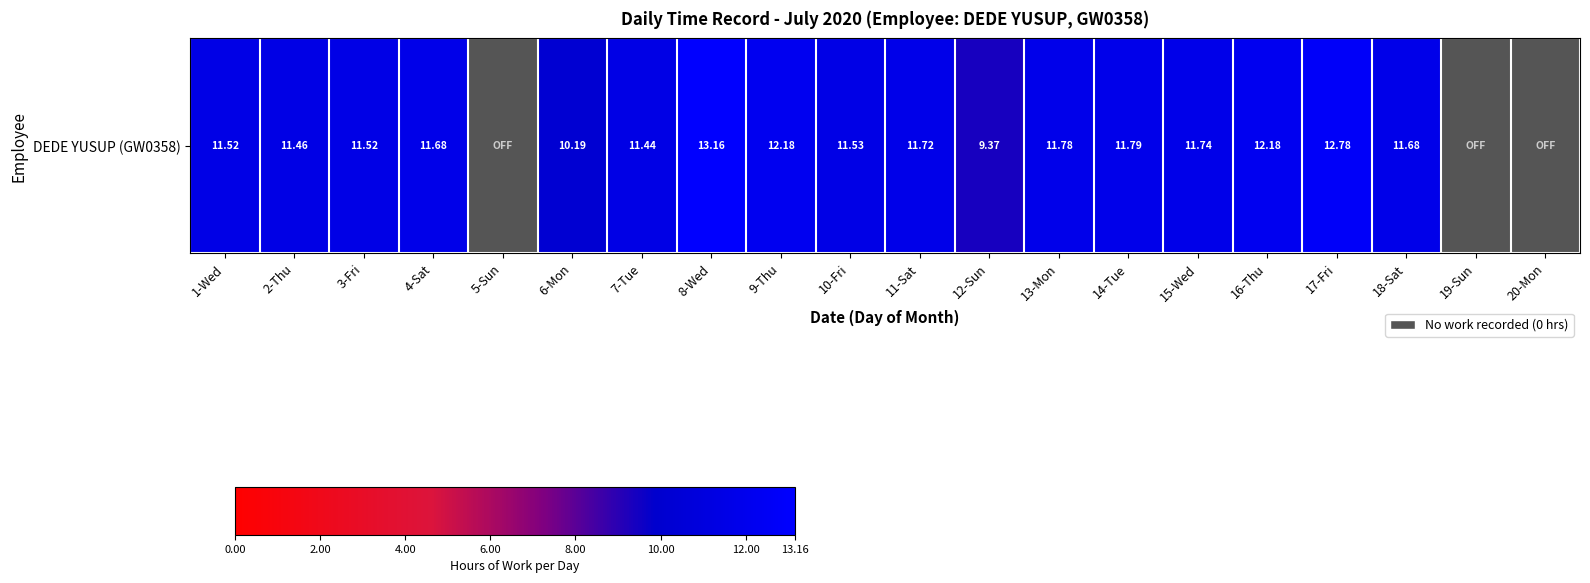

True or false: the data shows 0.0 at 5-Sun.

True